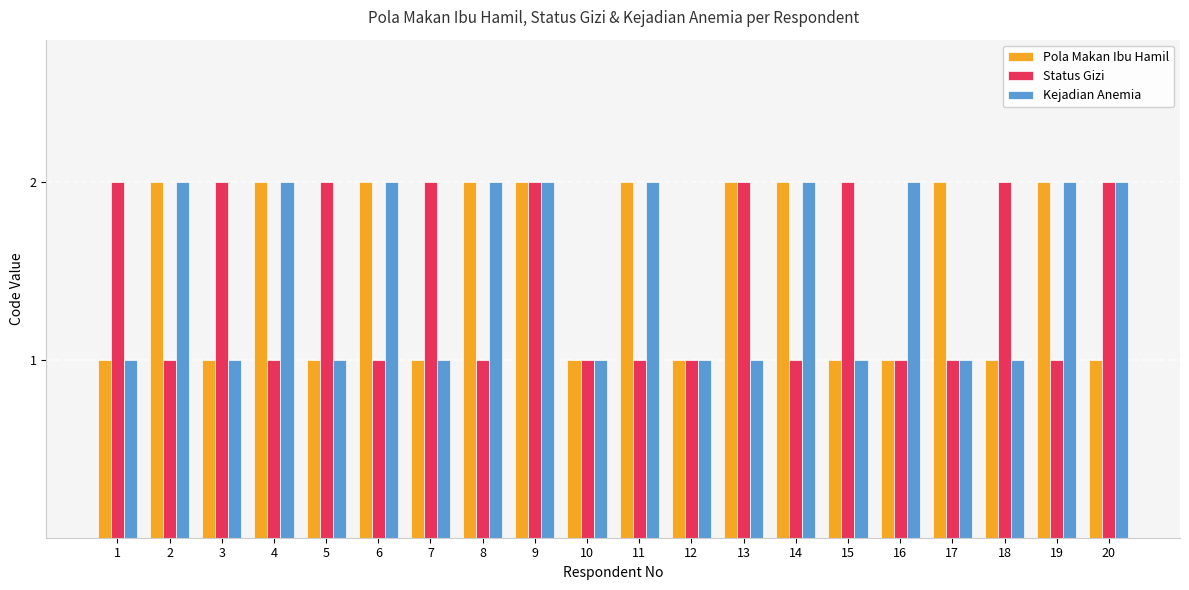

What are all the series names shown in the legend?

Pola Makan Ibu Hamil, Status Gizi, Kejadian Anemia